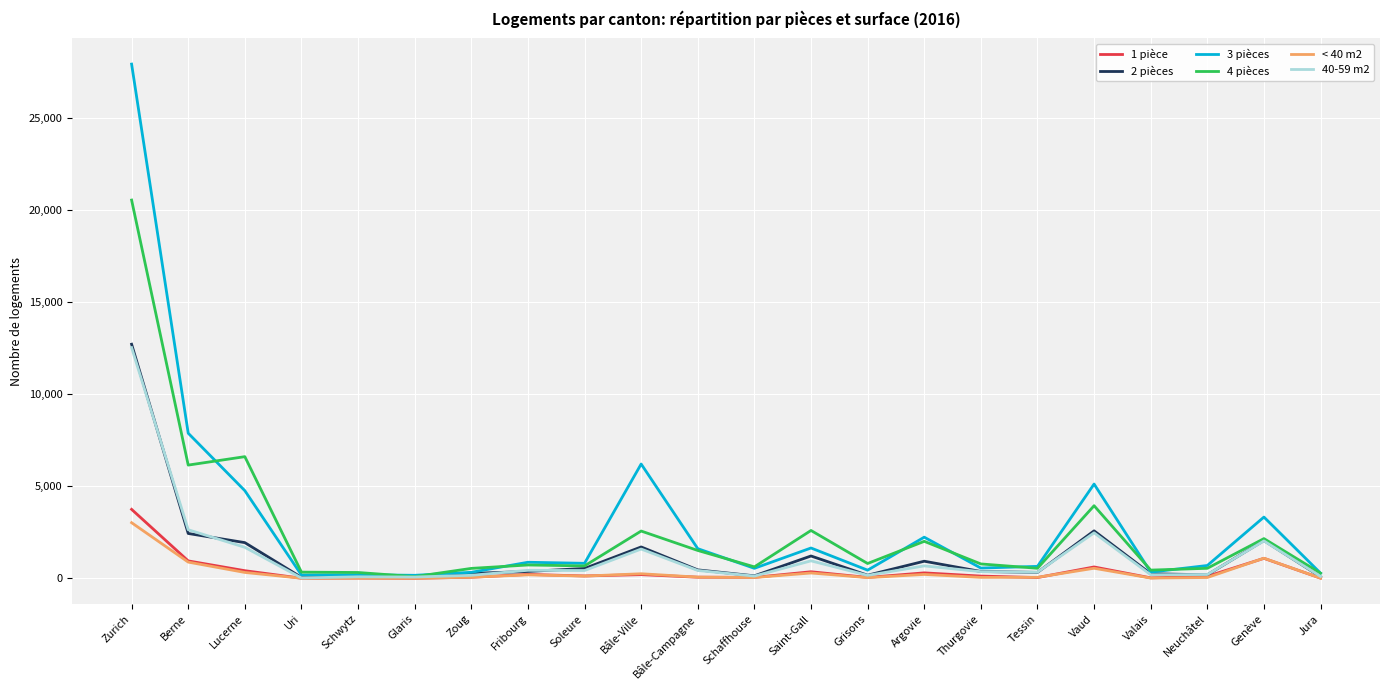

The < 40 m2 series shows 1091 at Genève. True or false?

True